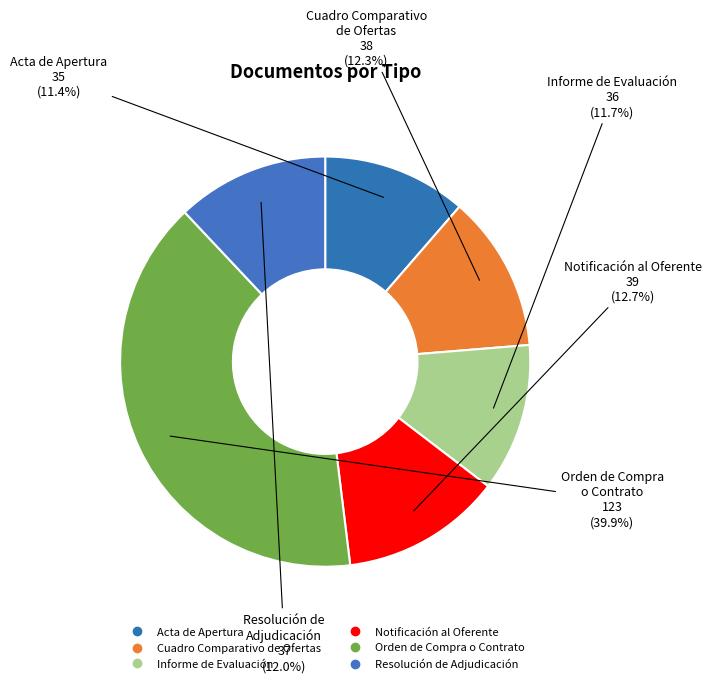

What percentage is the Acta de Apertura slice, to the nearest percent?

11%